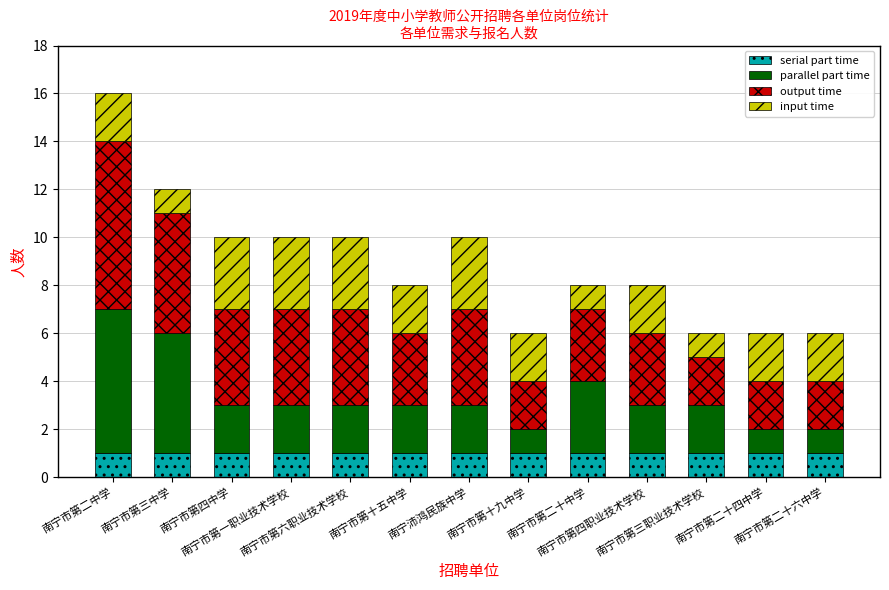

What is the sum of all serial part time values?

13